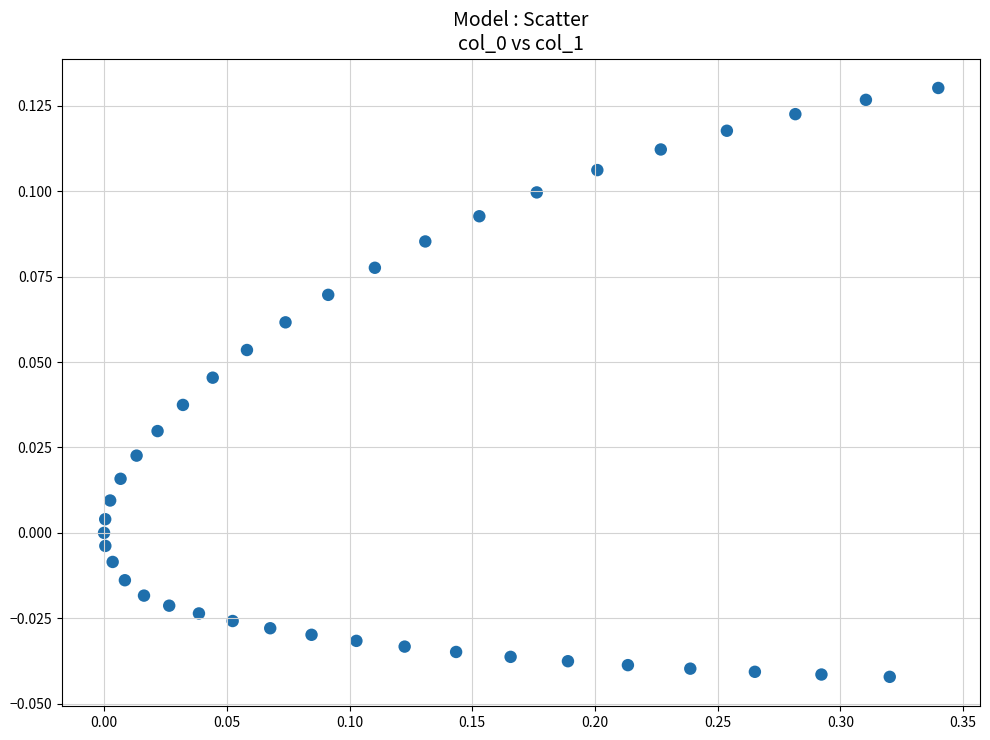

What is the range of X values (max minus min)?

0.3